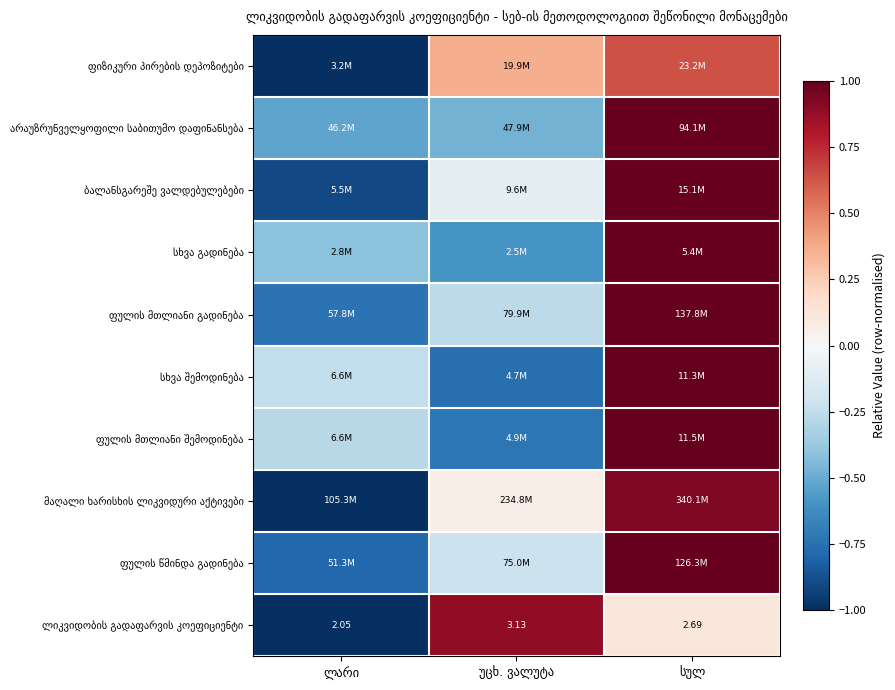

At which label does ფულის მთლიანი გადინება reach its minimum?

ლარი